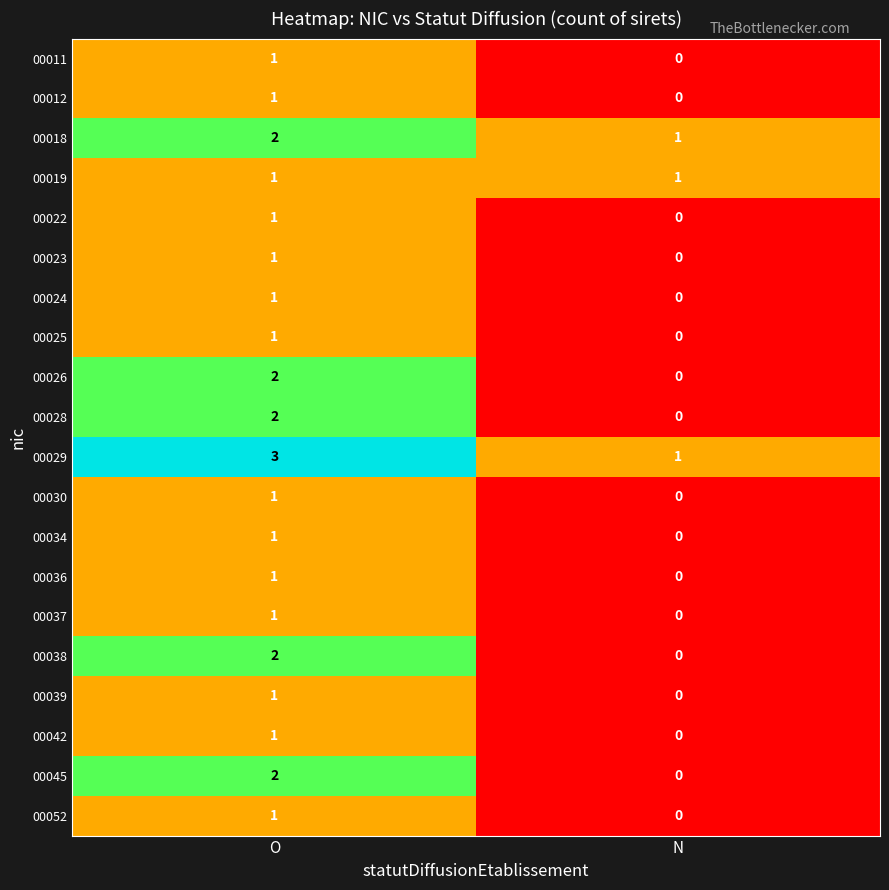

At which label does 00045 reach its peak?

O